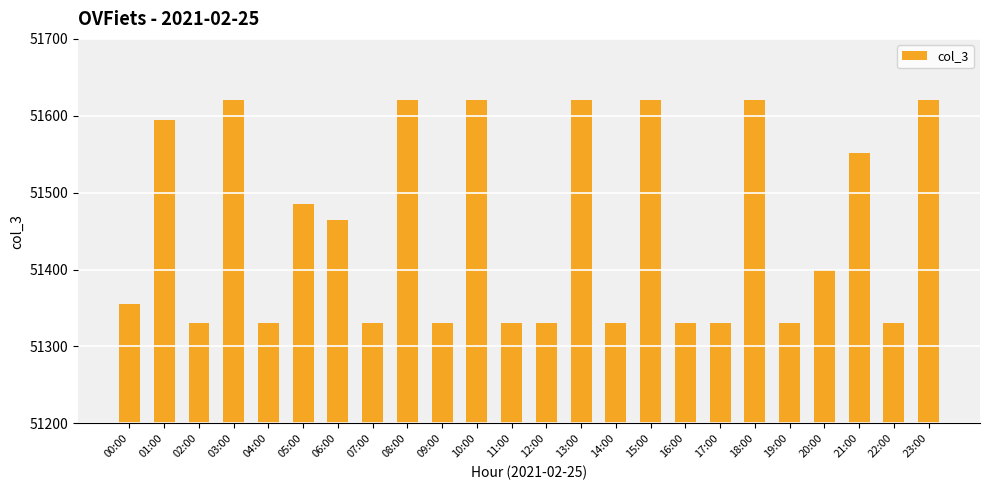

Approximately how many times larger is the value at 12:00 compared to 21:00?

1.0